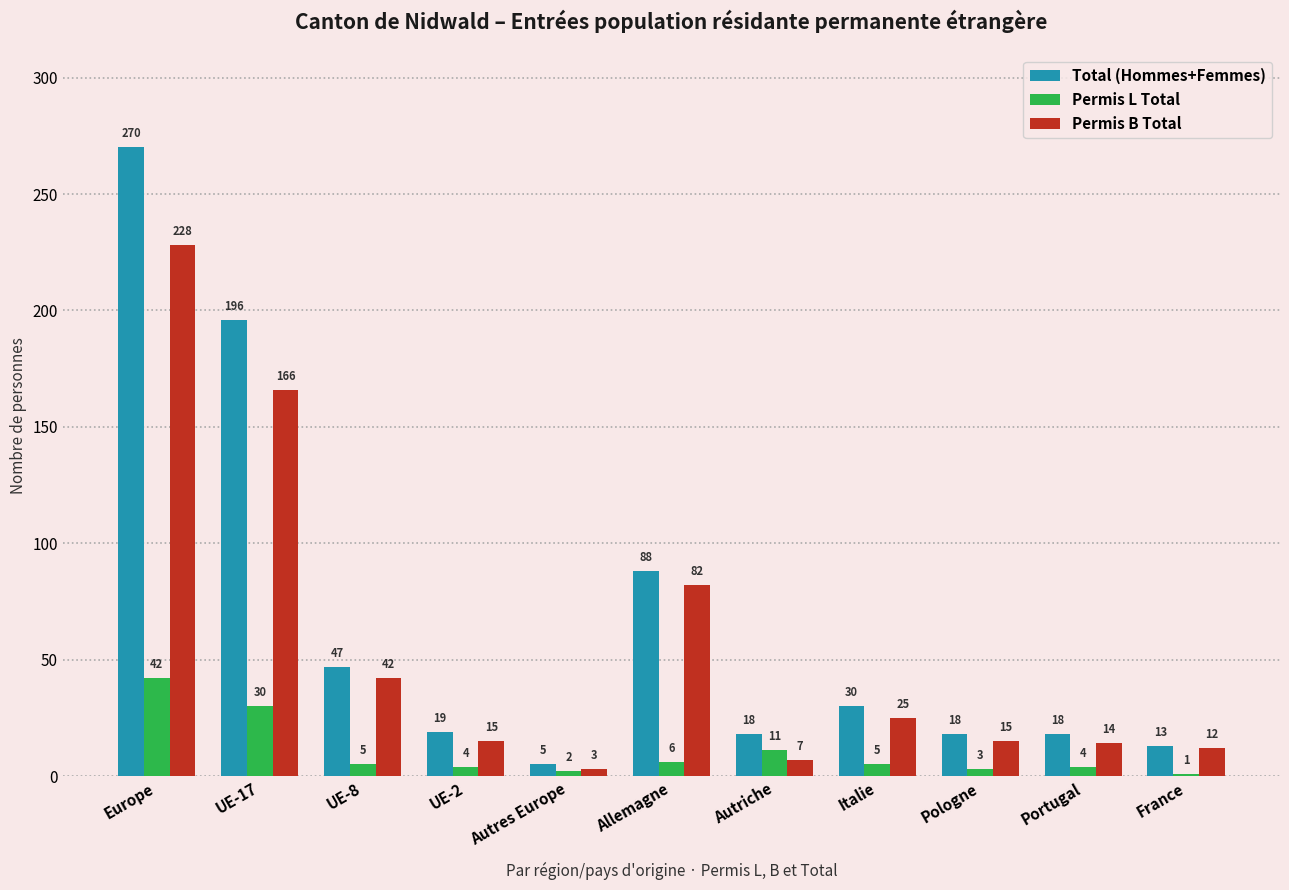

Which series has the widest spread of values?

Total (Hommes+Femmes)